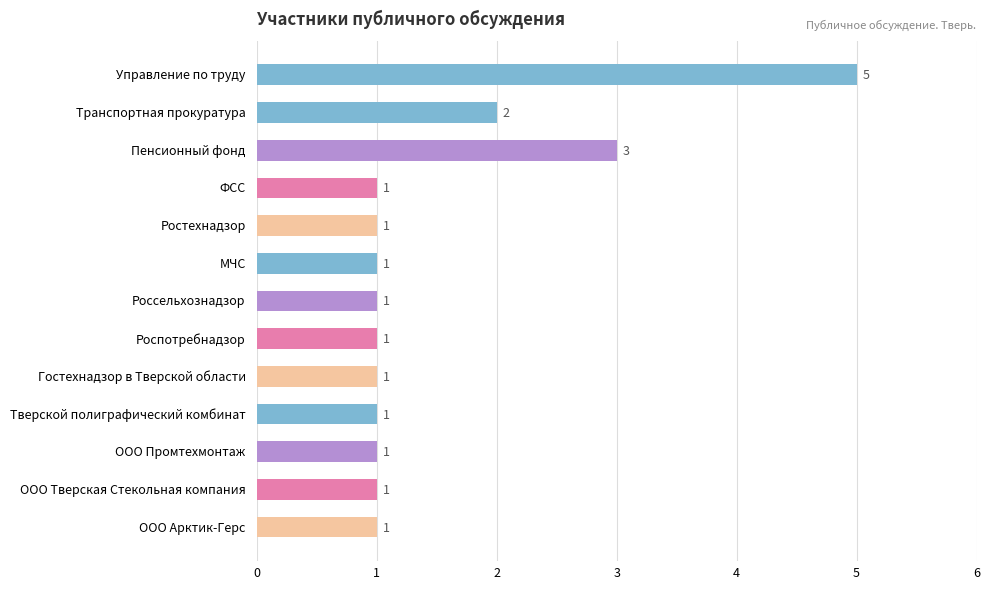

Is it true that the value at ООО Тверская Стекольная компания is 1?

True